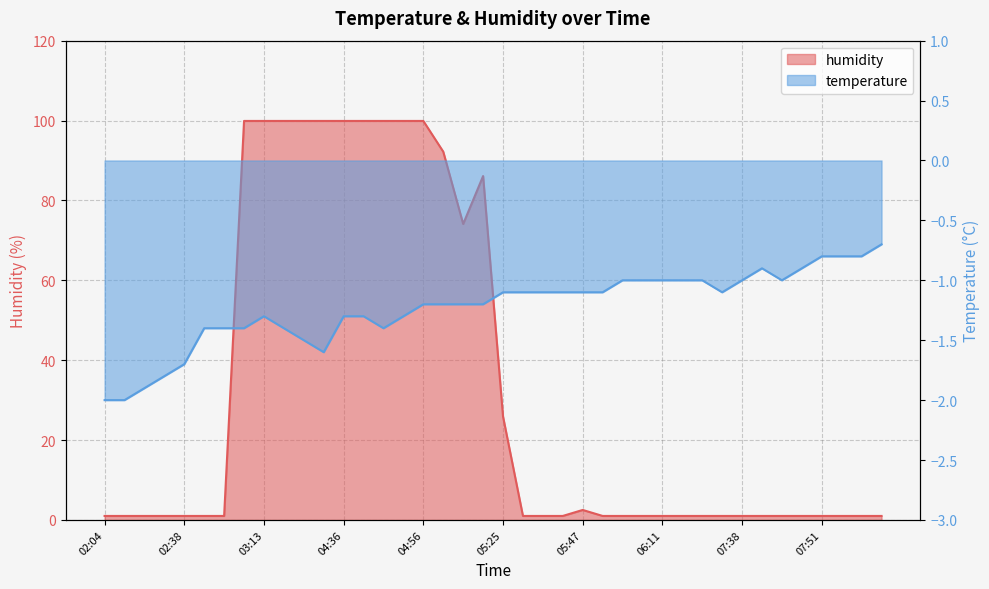

What position from the left is 06:11?

29